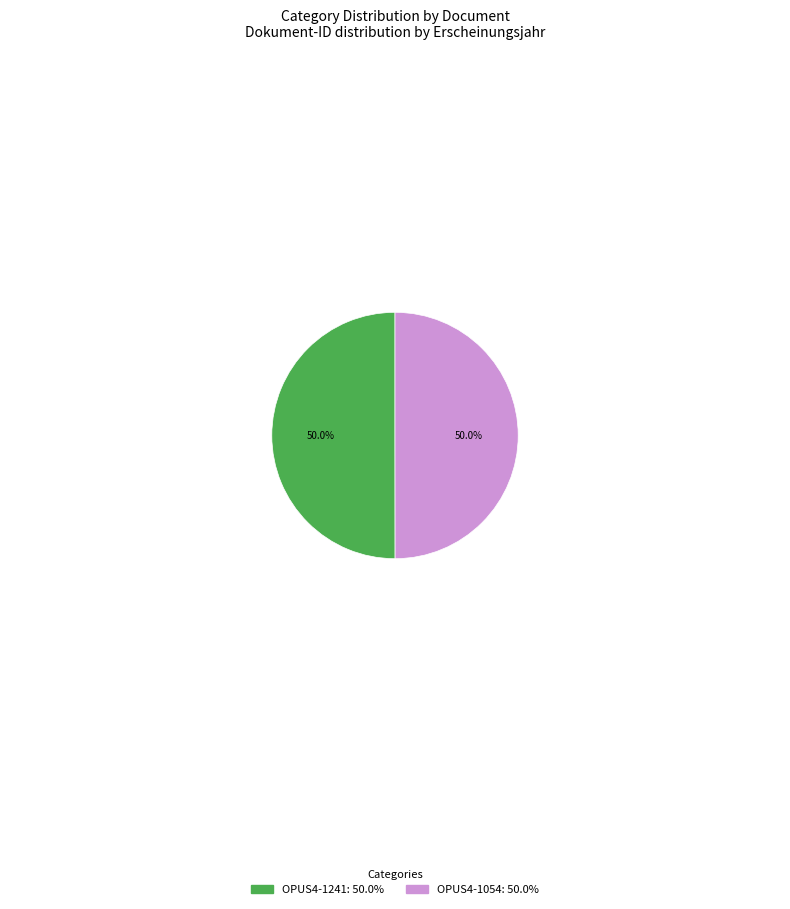

Do OPUS4-1054 and OPUS4-1241 together represent more than half of the pie?

Yes